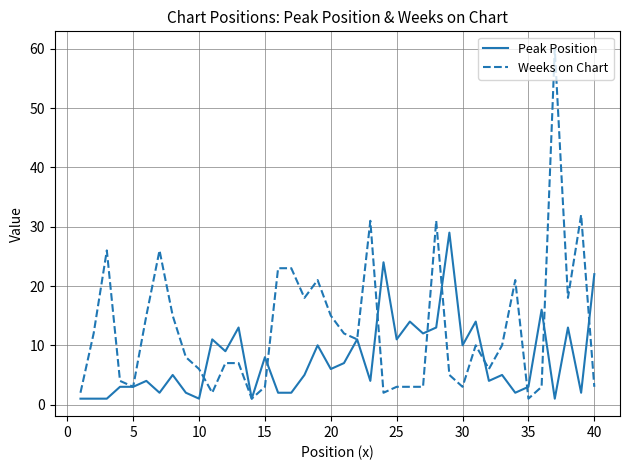

Which series has the largest total across all categories?

Weeks on Chart